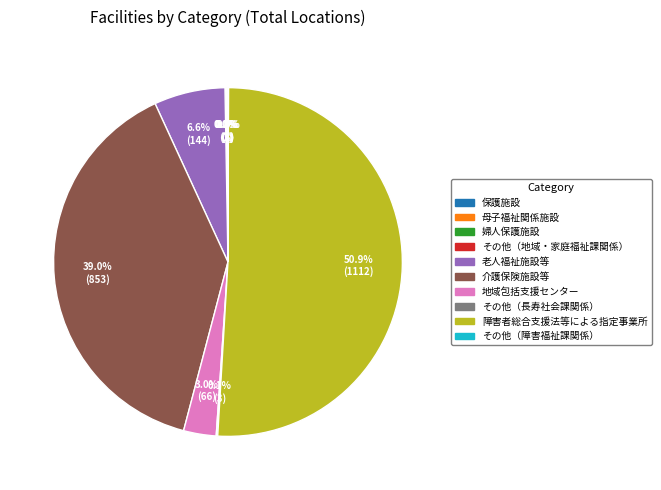

What portion of the pie excludes 老人福祉施設等?

93.4%